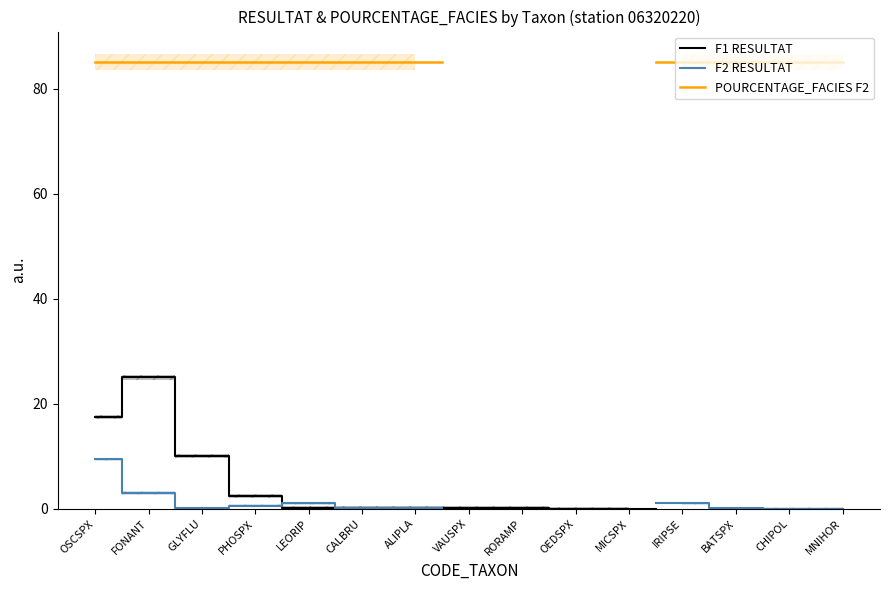

Is it true that F1 RESULTAT equals 0.0 at RORAMP?

False